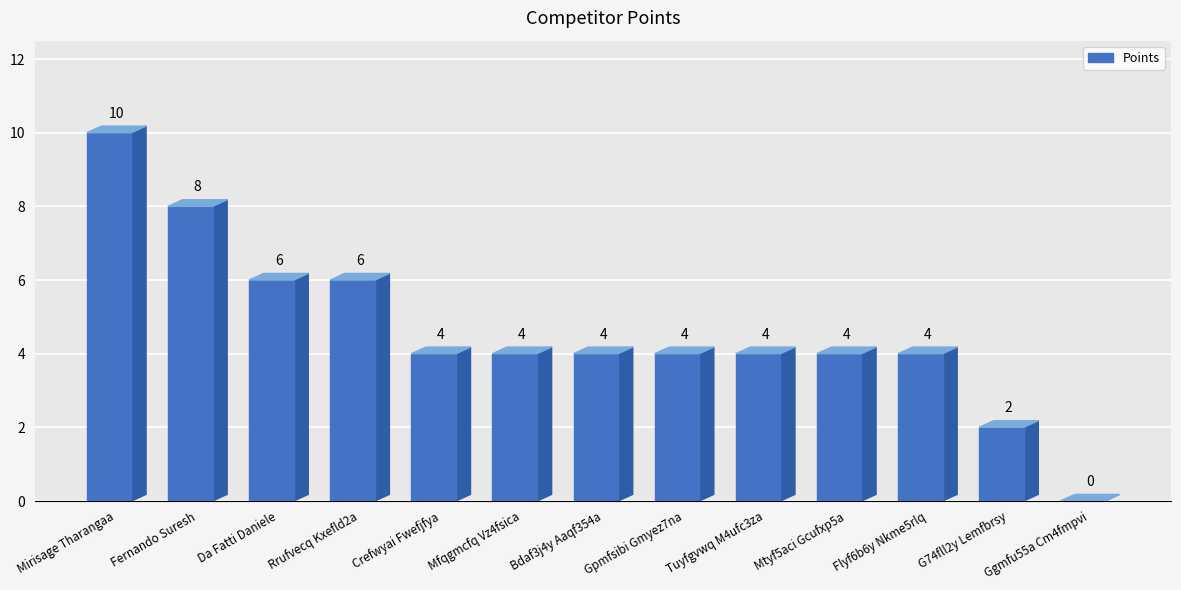

What is the sum of all values?

60